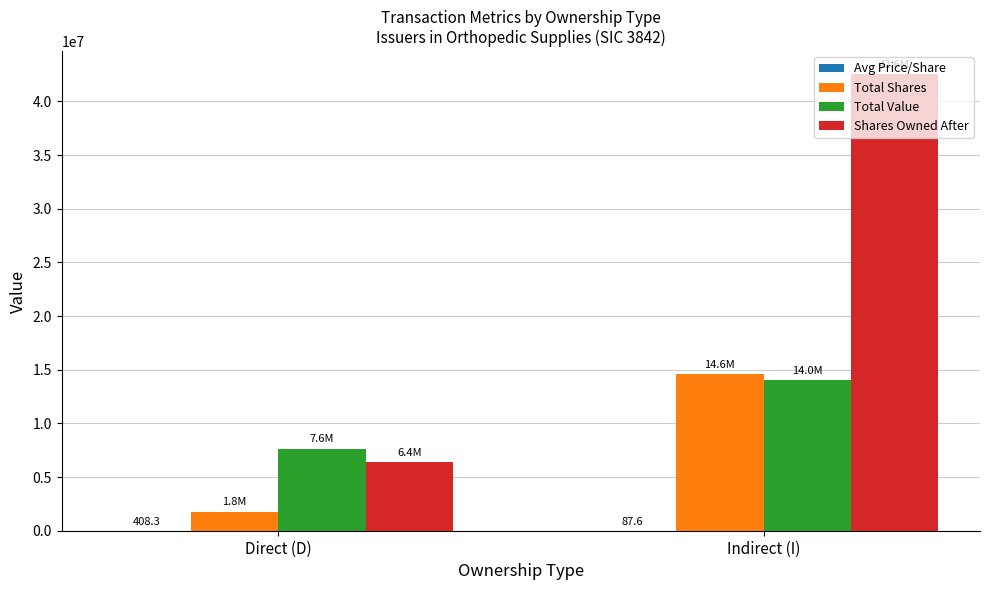

The value of Total Shares at Indirect (I) is 19673106.3. True or false?

False